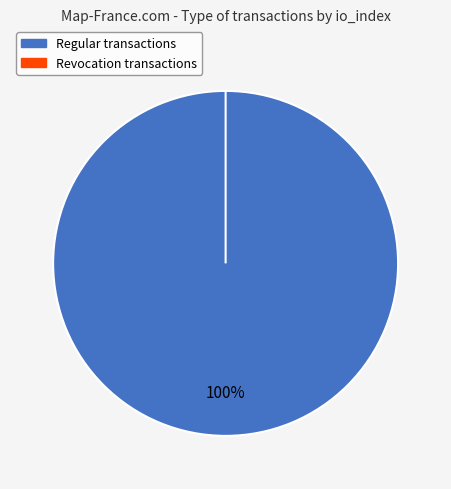

What is the total percentage of Revocation and Regular?

100.0%